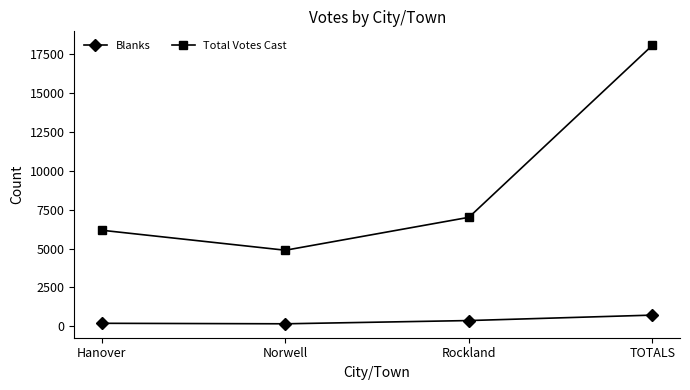

Rank the series by their maximum value, from lowest to highest.

Blanks, Total Votes Cast